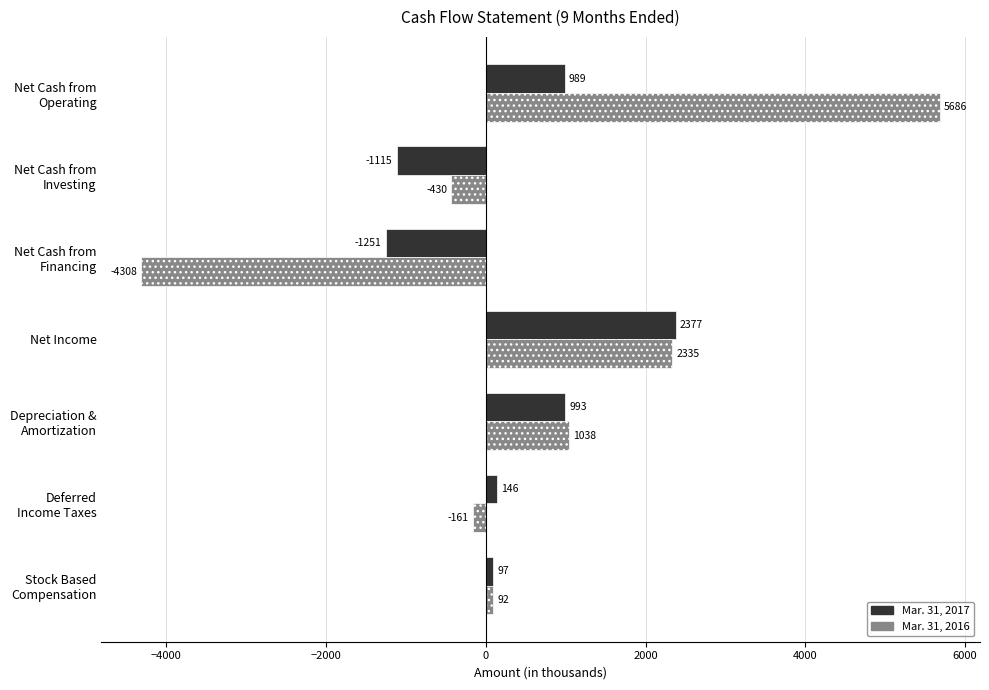

What is the difference between the second highest and second lowest values in the Mar. 31, 2017 series?

2108